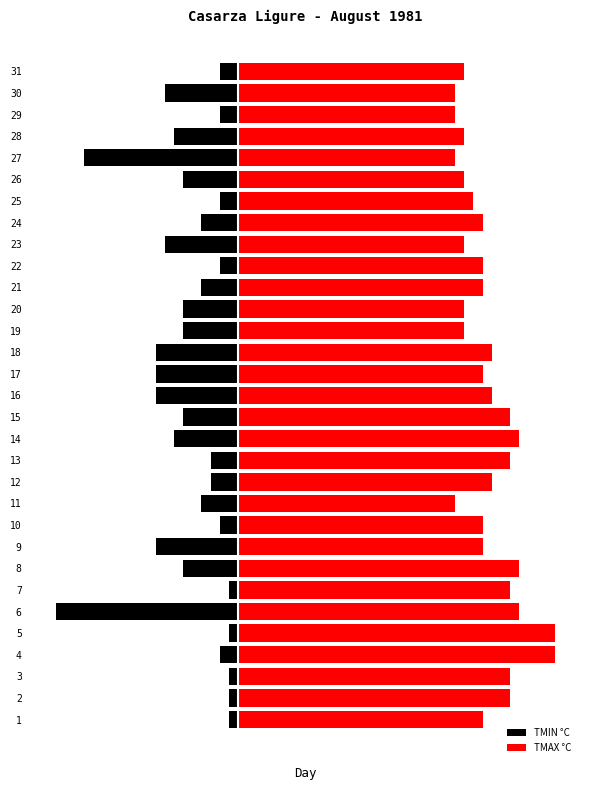

Count the number of data series in this chart.

2